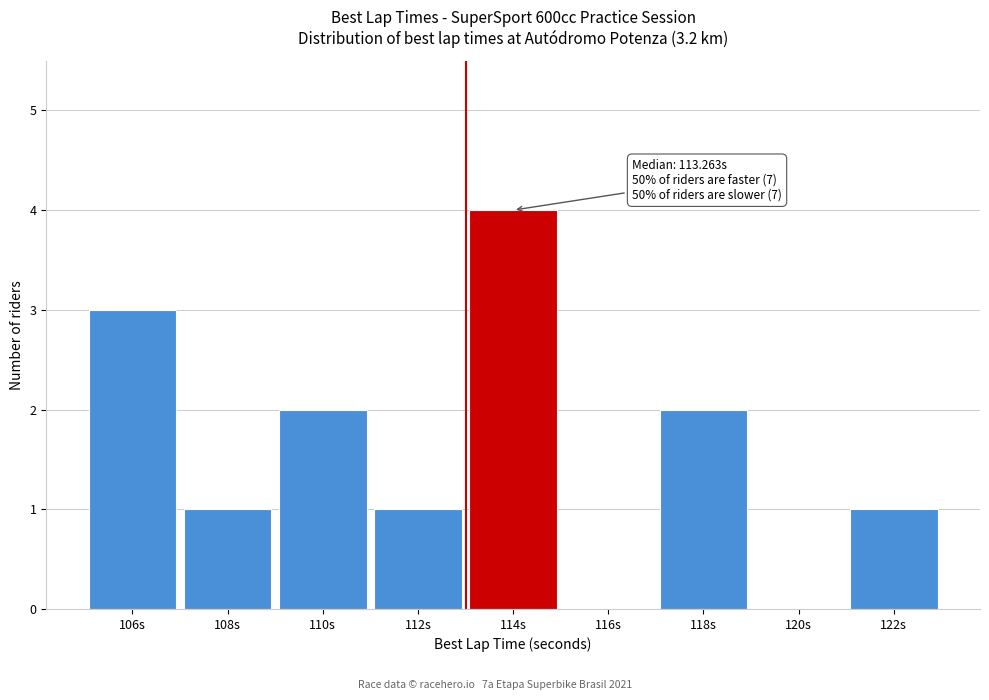

Reading left to right, list all the values displayed in this chart.

106s=3	108s=1	110s=2	112s=1	114s=4	116s=0	118s=2	120s=0	122s=1